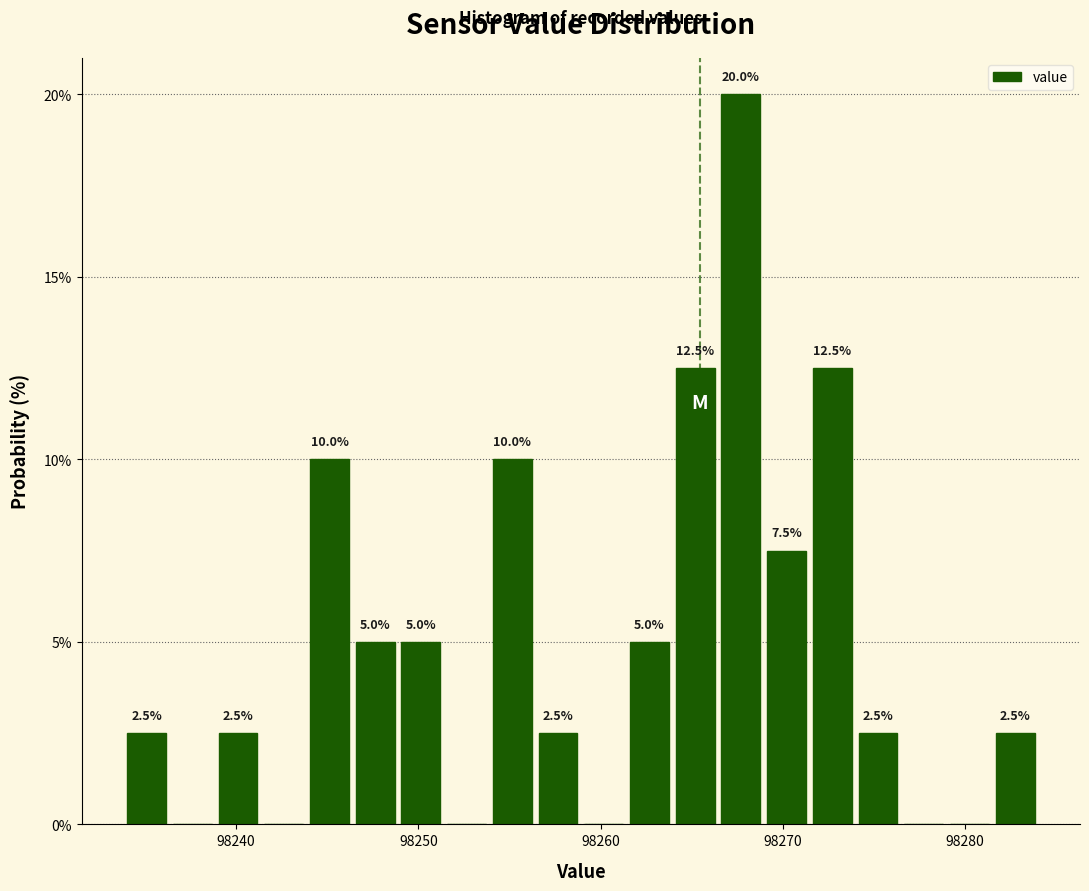

Read against the x-axis, roughly where is the centre of the tallest bar?

98268